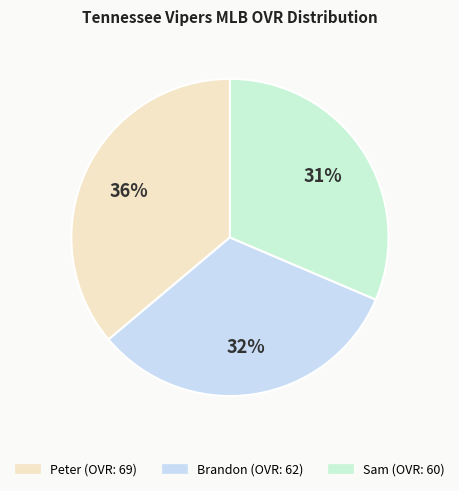

How many slices are in this pie chart?

3